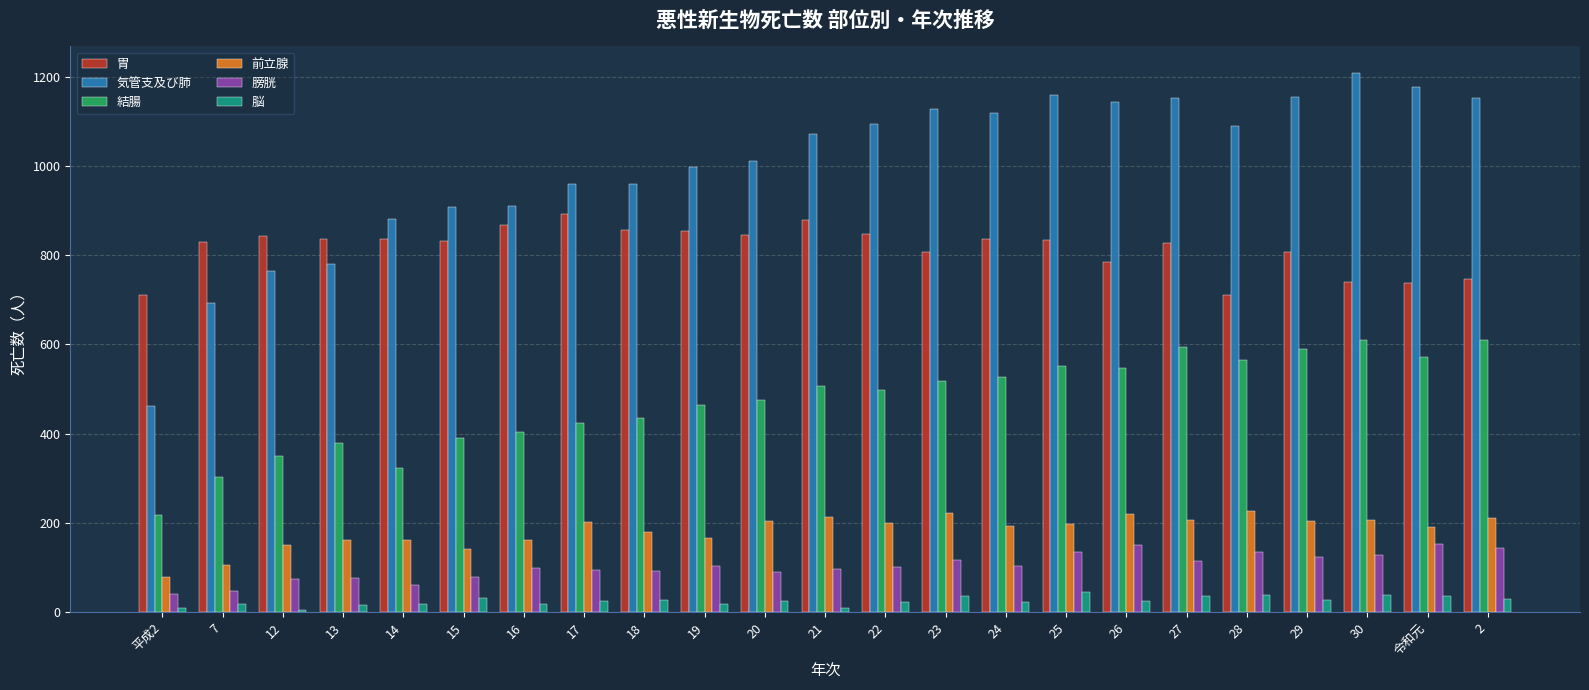

What is the average value of the 胃 series?

816